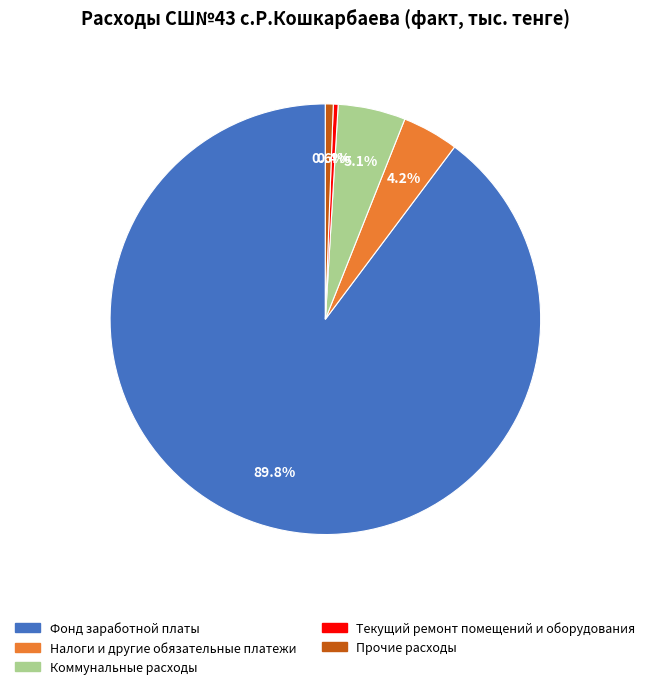

Does any single category account for the majority?

Yes